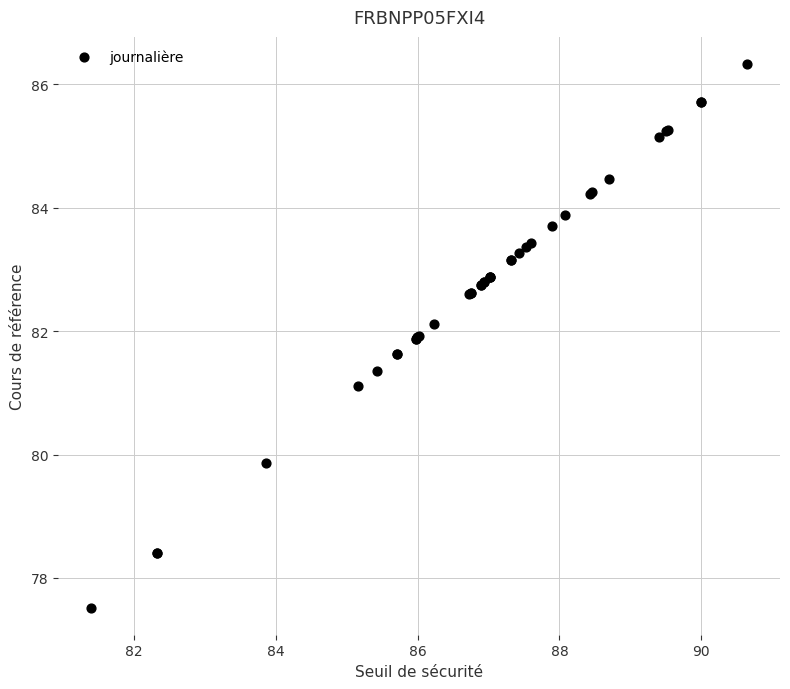

What Y value in the scatter plot is closest to 81?

81.1